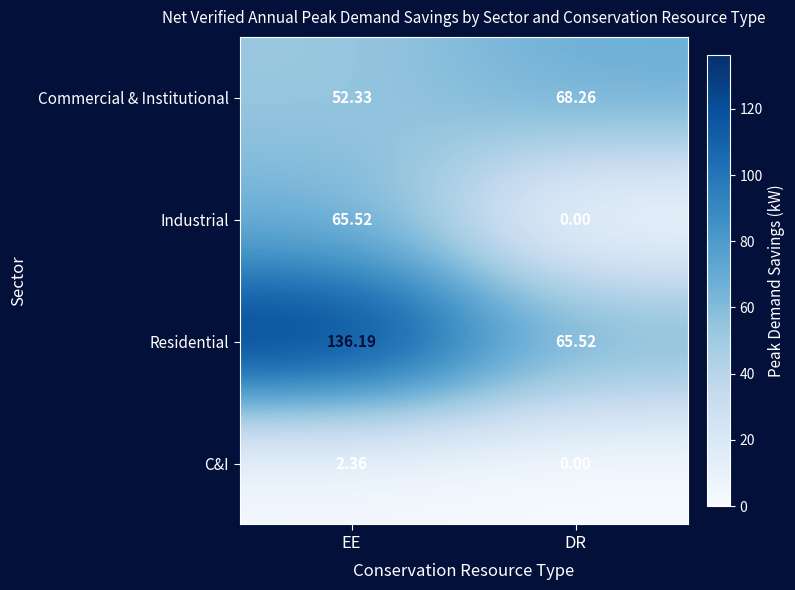

Which category has the highest value in the Residential series?

EE